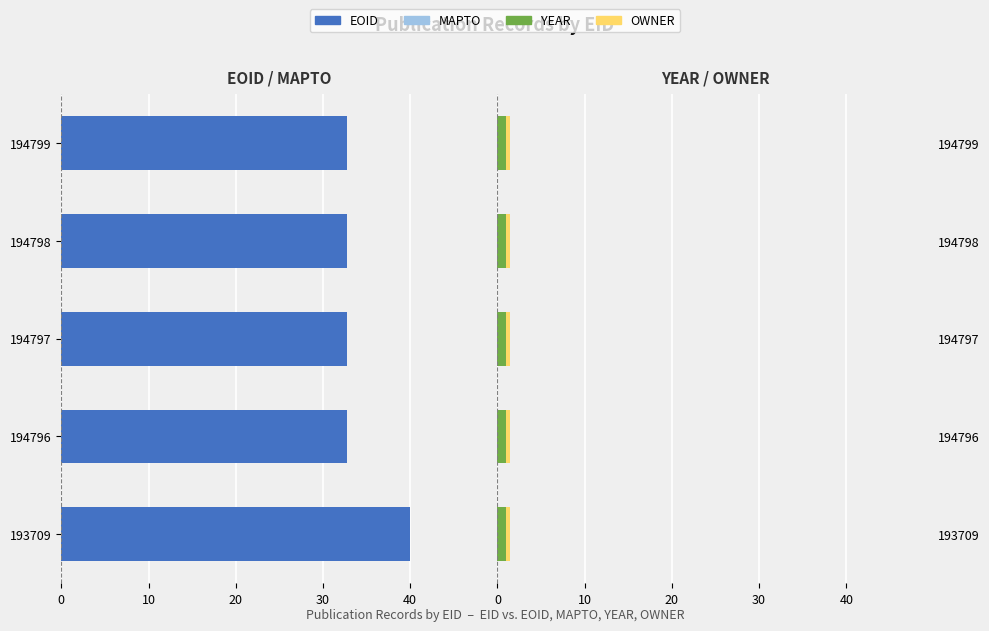

The value of MAPTO at 40 is 0.6. True or false?

True